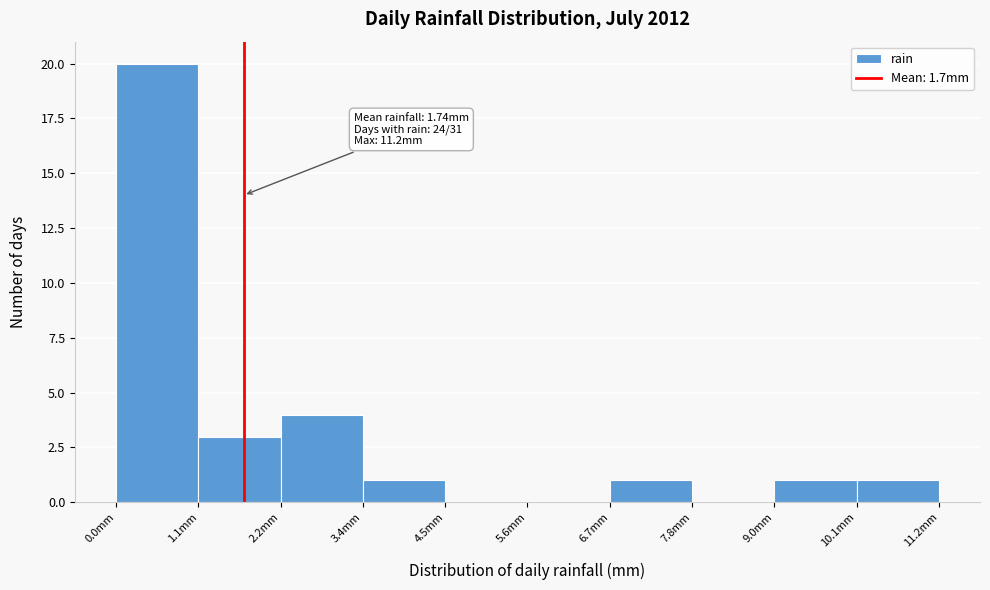

Over which range of the x-axis is the bar tallest?

0.00 to 1.12